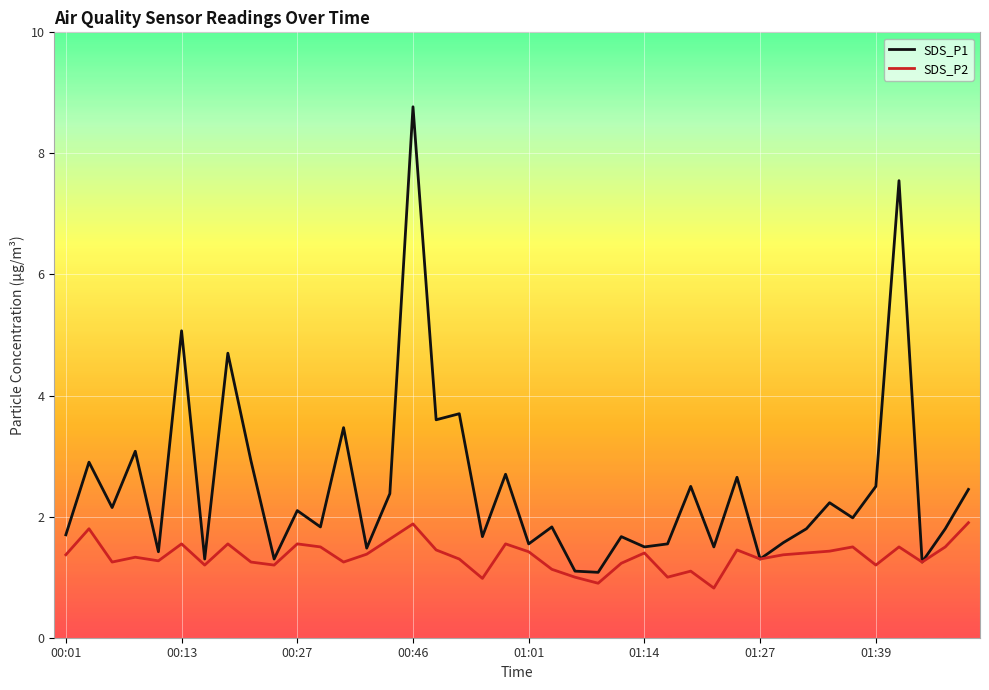

Rank the series by their maximum value, from lowest to highest.

SDS_P2, SDS_P1